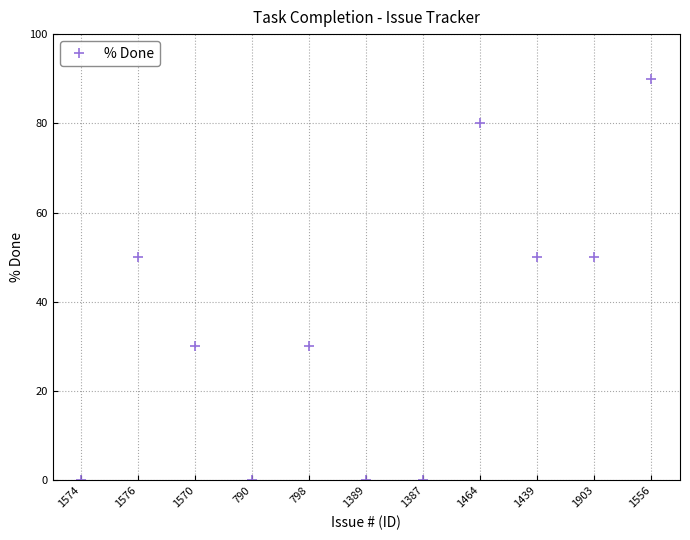

What is the difference between the maximum and second lowest values?

90